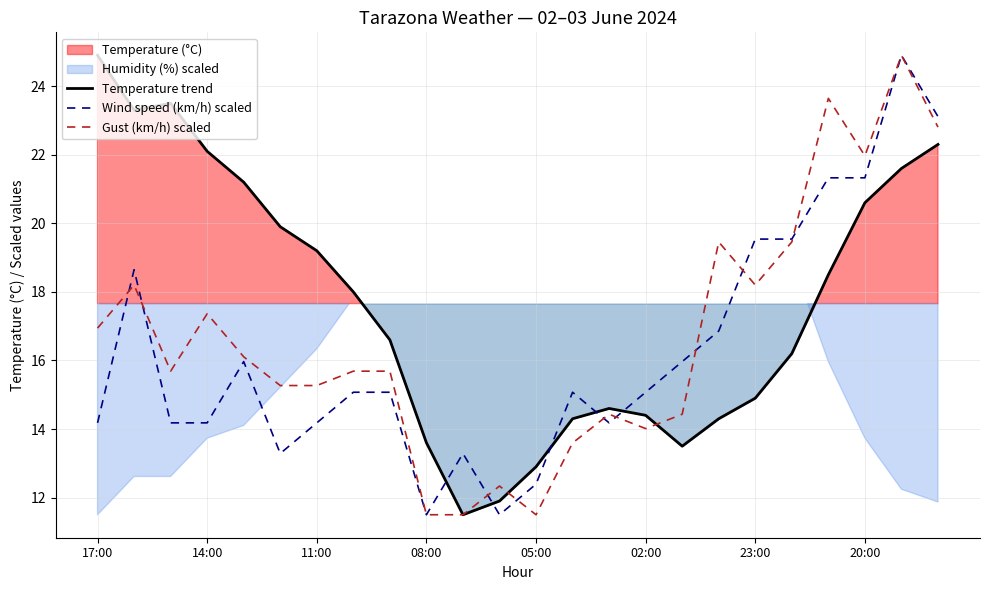

Rank the series by their average value, from highest to lowest.

Temperature trend, Gust (km/h) scaled, Wind speed (km/h) scaled